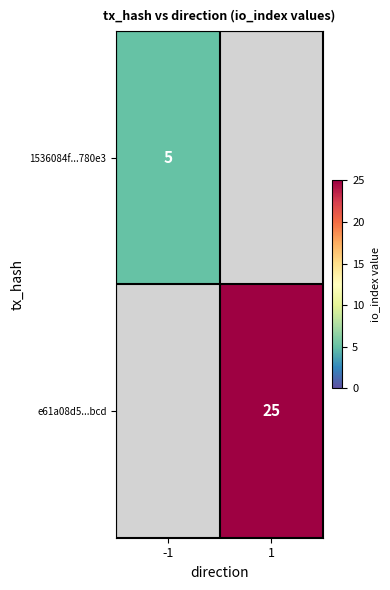

Is the value of 1536084f...780e3 at -1 greater than the value of e61a08d5...bcd at 1?

No